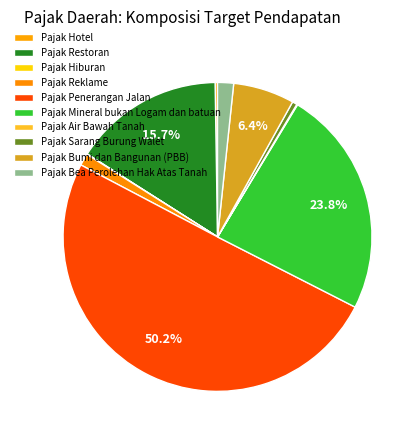

Does any single category account for the majority?

Yes